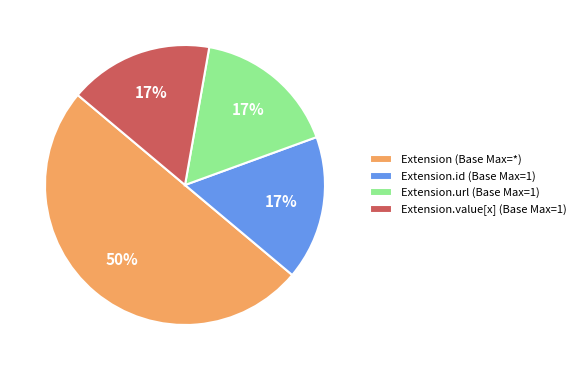

To the nearest percent, what is the average slice percentage?

25%